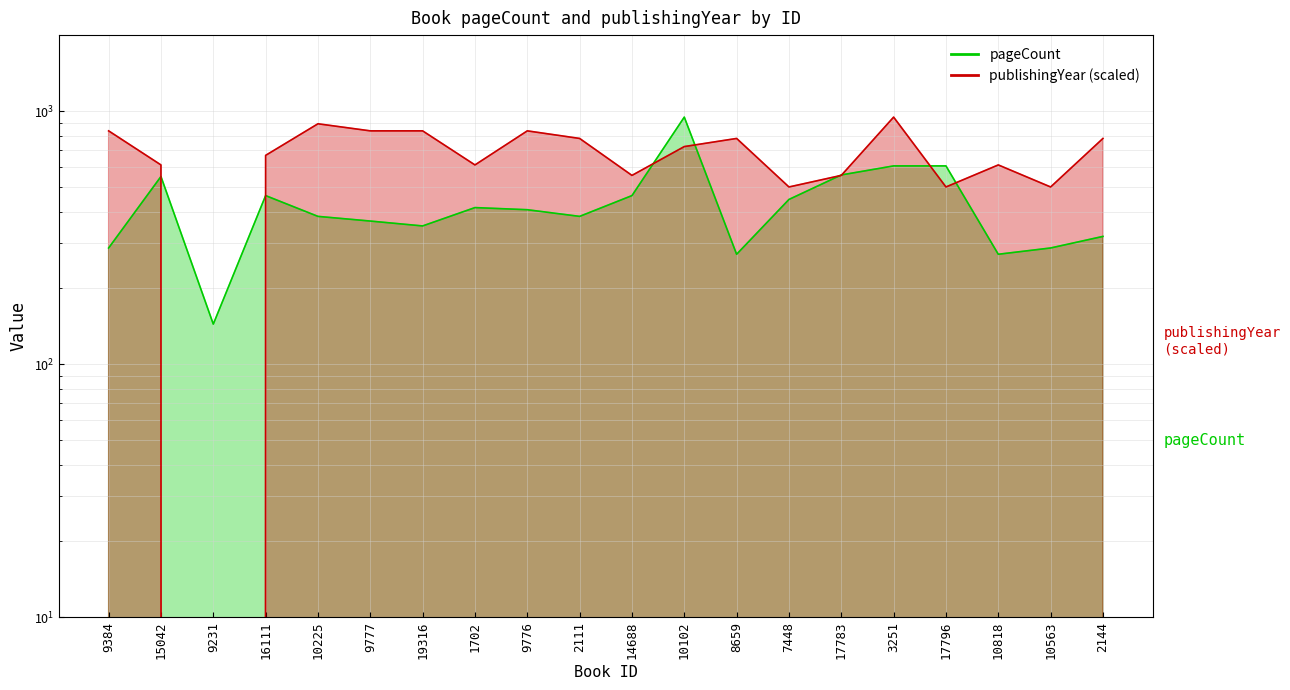

What are all the series names shown in the legend?

pageCount, publishingYear